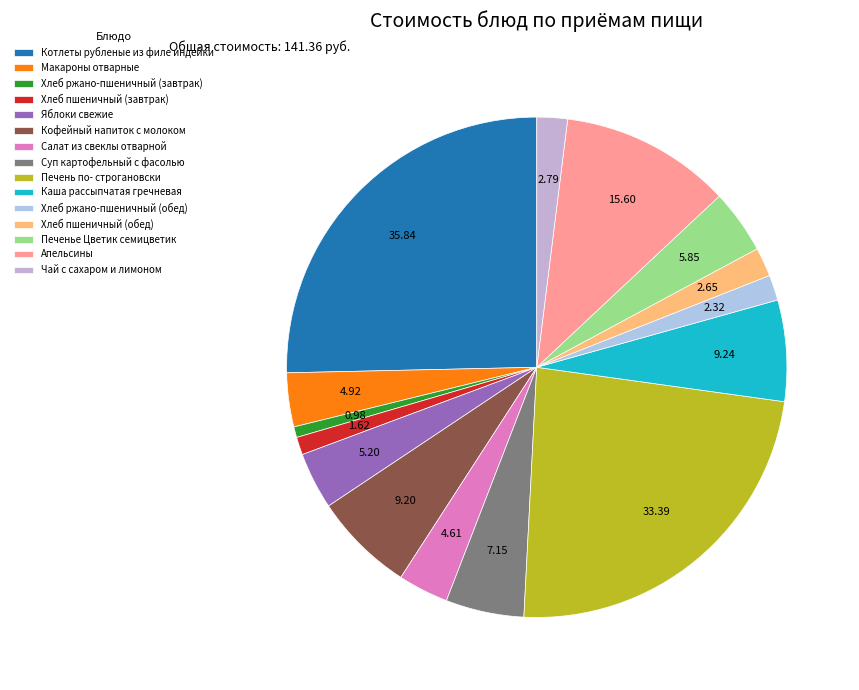

Combined, do Печенье Цветик семицветик and Хлеб ржано-пшеничный (обед) account for over 50%?

No